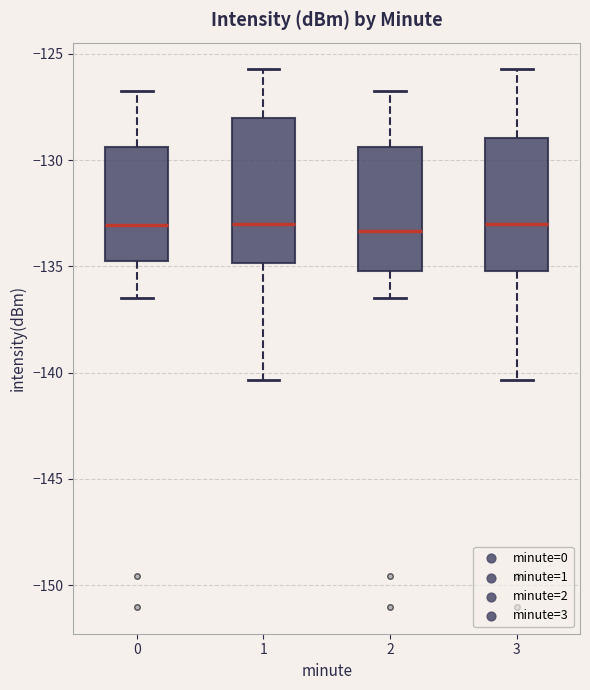

Reading left to right, transcribe this box plot: for each box, give where its median line is, the range the box spans, and where its two whiskers end, as read against the y-axis. The values are not printed on the chart, so give them approximately, as read against the axis.

0: median -133.0, box -134.5 to -129.5, whiskers -136.5 to -127.0
1: median -133.0, box -135.0 to -128.0, whiskers -140.5 to -125.5
2: median -133.5, box -135.0 to -129.5, whiskers -136.5 to -127.0
3: median -133.0, box -135.0 to -129.0, whiskers -140.5 to -125.5